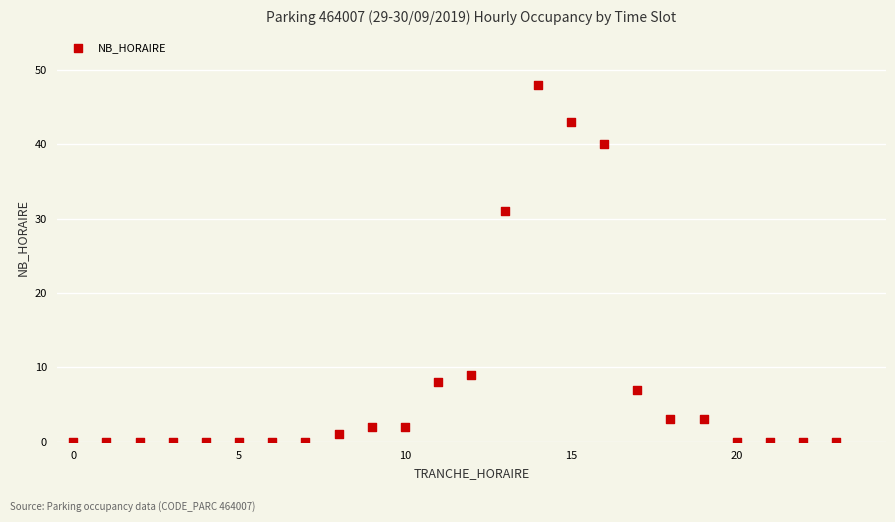

What is the range of X values (max minus min)?

23